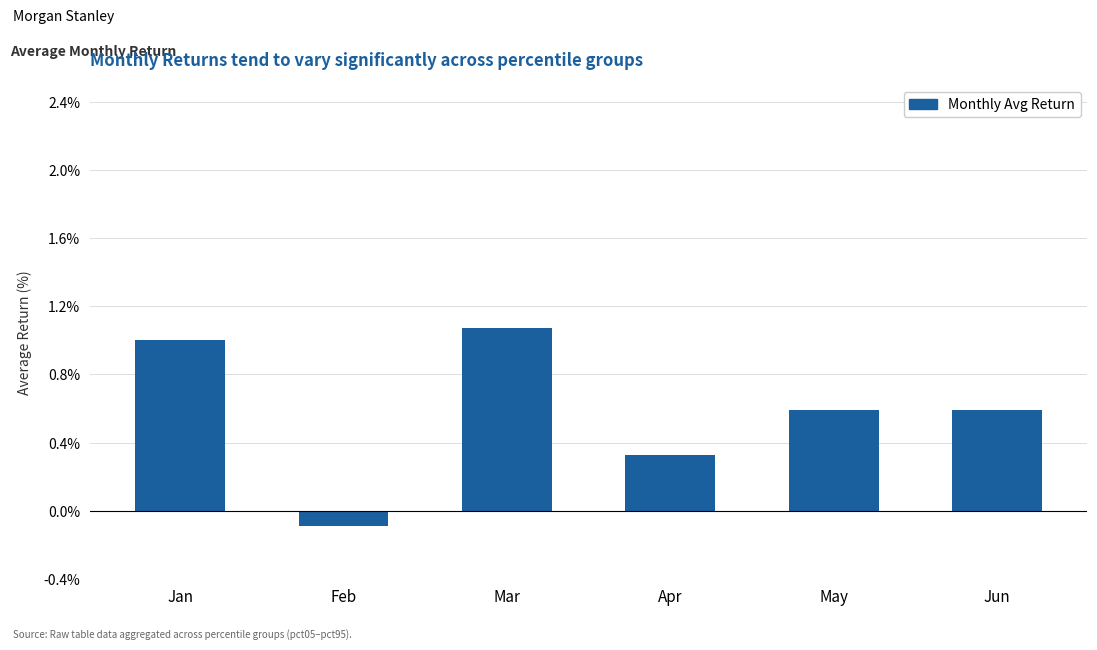

Where is the data nearest to the value 0?

Feb